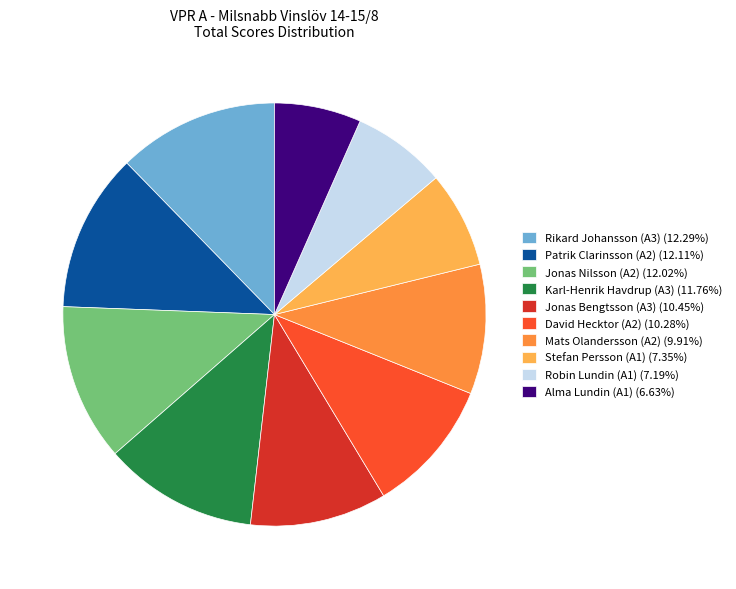

Do Mats Olandersson (A2) (9.91%) and Stefan Persson (A1) (7.35%) together represent more than half of the pie?

No